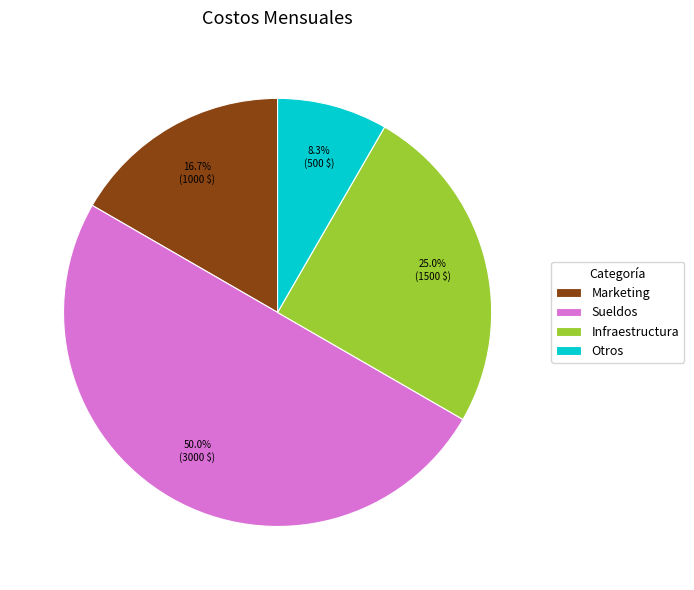

Does Infraestructura represent more than half of the total?

No